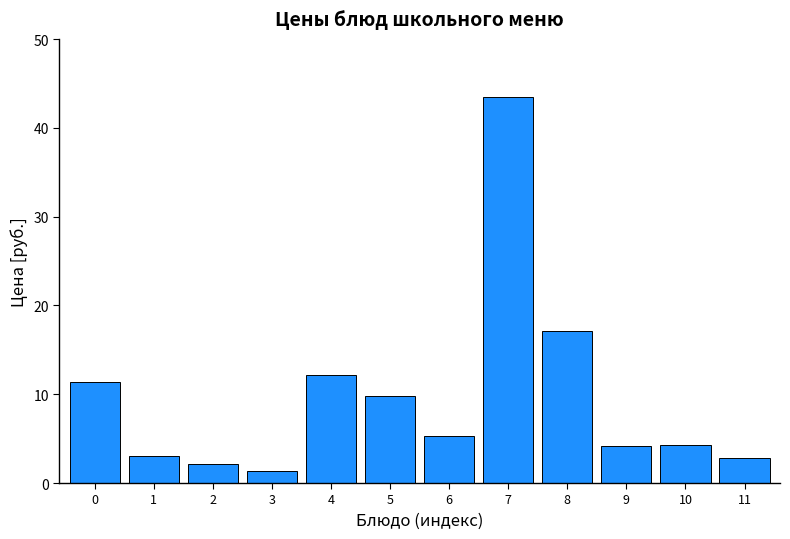

Approximately how many times larger is the value at 6 compared to 4?

0.4